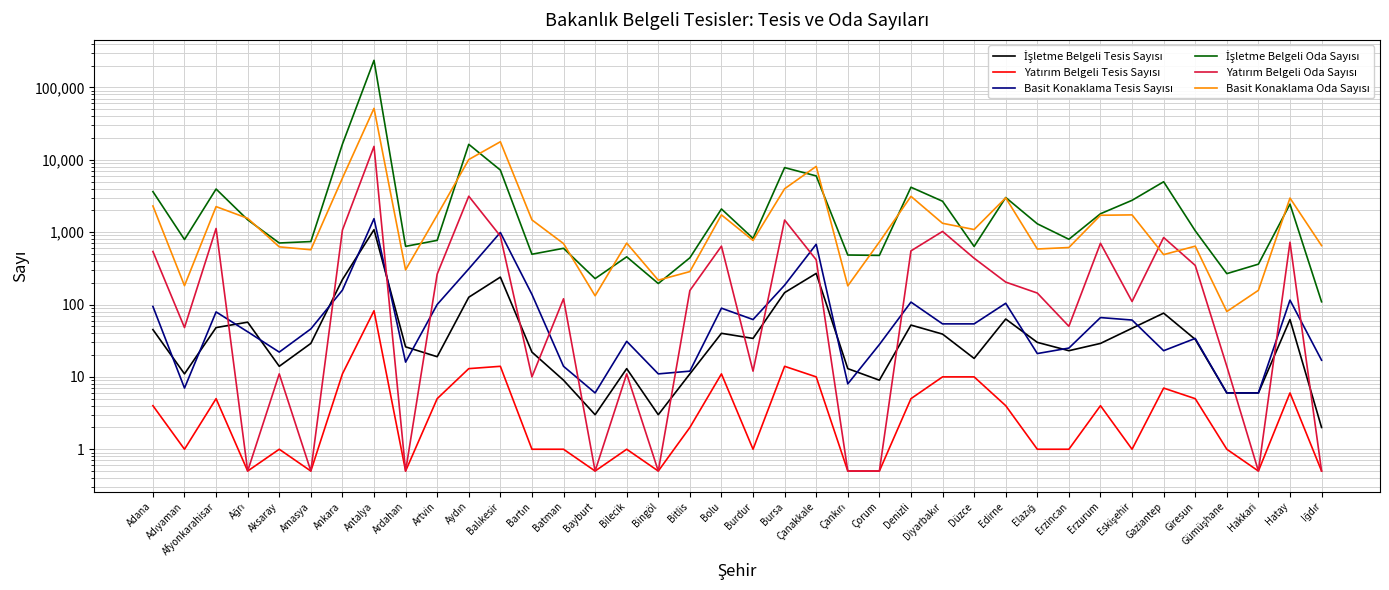

At Erzincan, list the series in order from smallest to largest.

Yatırım Belgeli Tesis Sayısı, İşletme Belgeli Tesis Sayısı, Basit Konaklama Tesis Sayısı, Yatırım Belgeli Oda Sayısı, Basit Konaklama Oda Sayısı, İşletme Belgeli Oda Sayısı